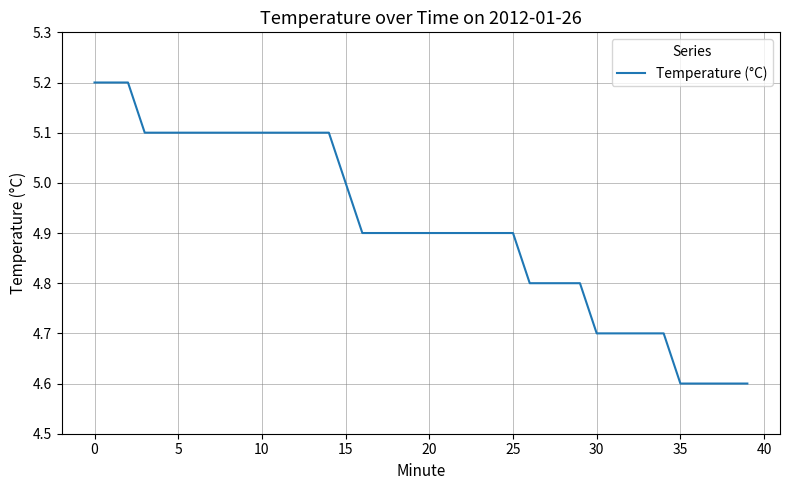

What is the difference between the maximum and minimum values?

0.6